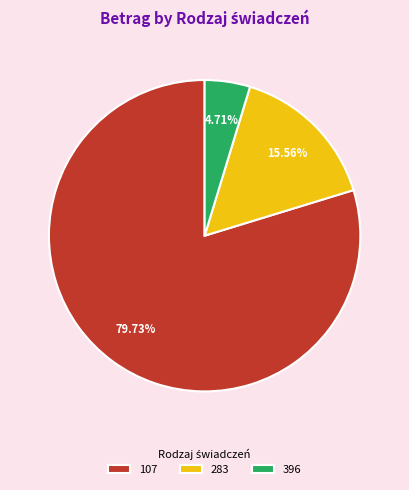

Approximately how many times larger is the value at 283 compared to 396?

3.3